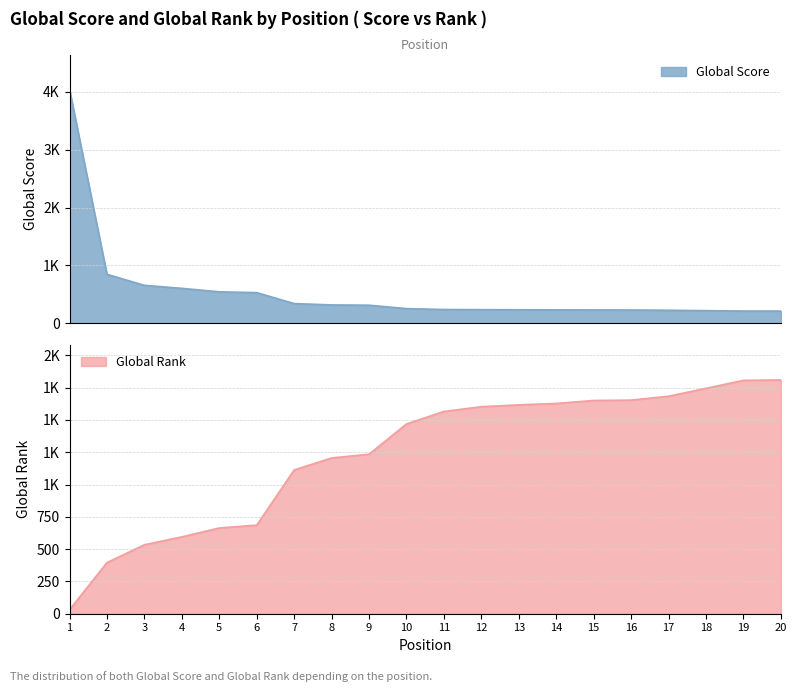

What is the difference between the second highest and second lowest values in the Global Rank series?

1411